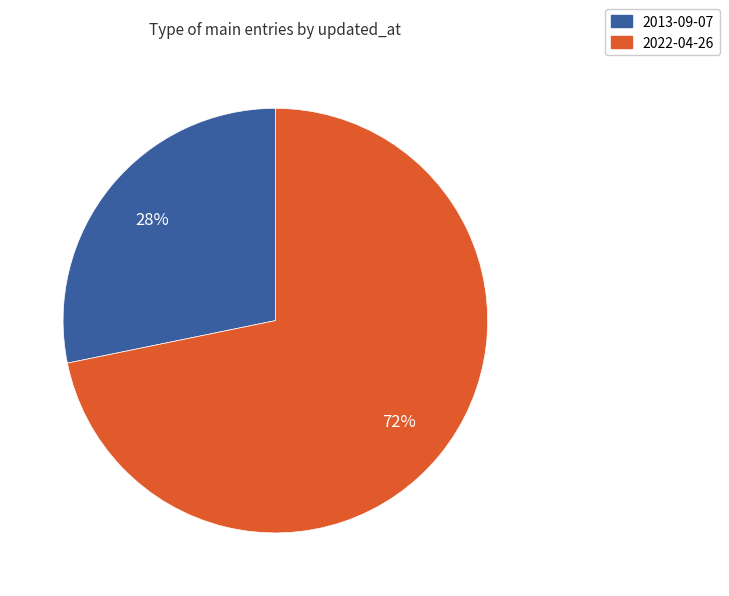

Which category has the smallest portion of the pie?

2013-09-07